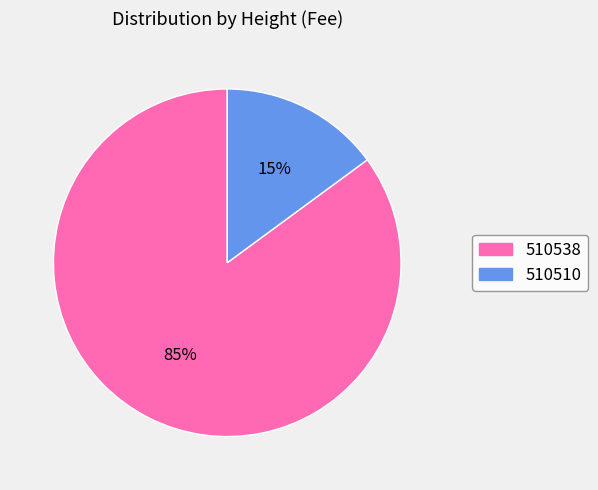

Which category has the smallest portion of the pie?

510510